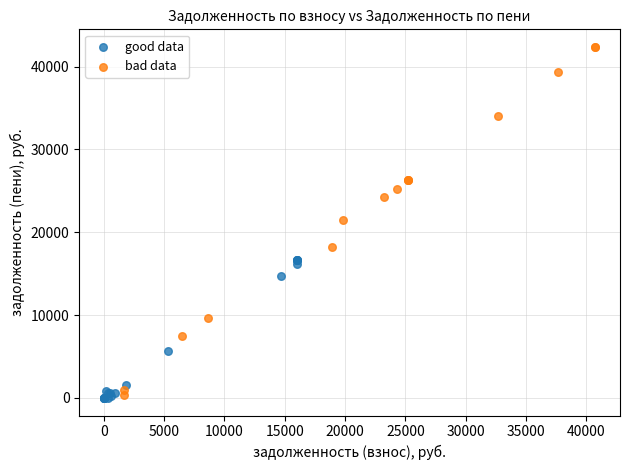

What are all the series names shown in the legend?

good data, bad data